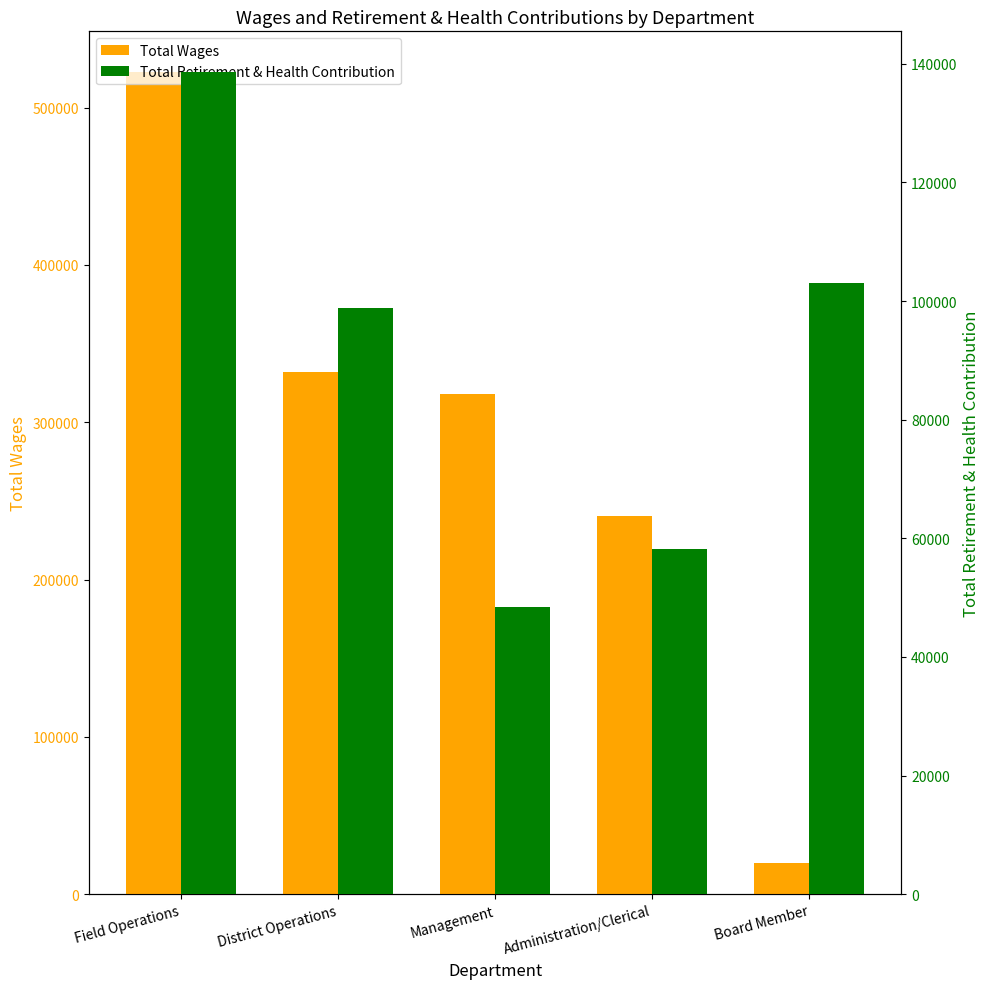

At which label does Total Wages first exceed 318160?

Field Operations